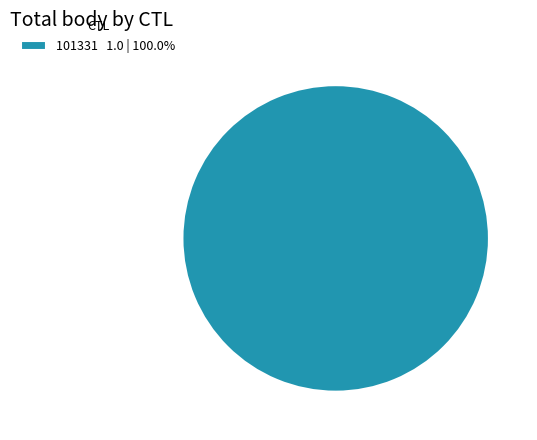

Does 101331 1.0 | 100.0% represent more than half of the total?

Yes